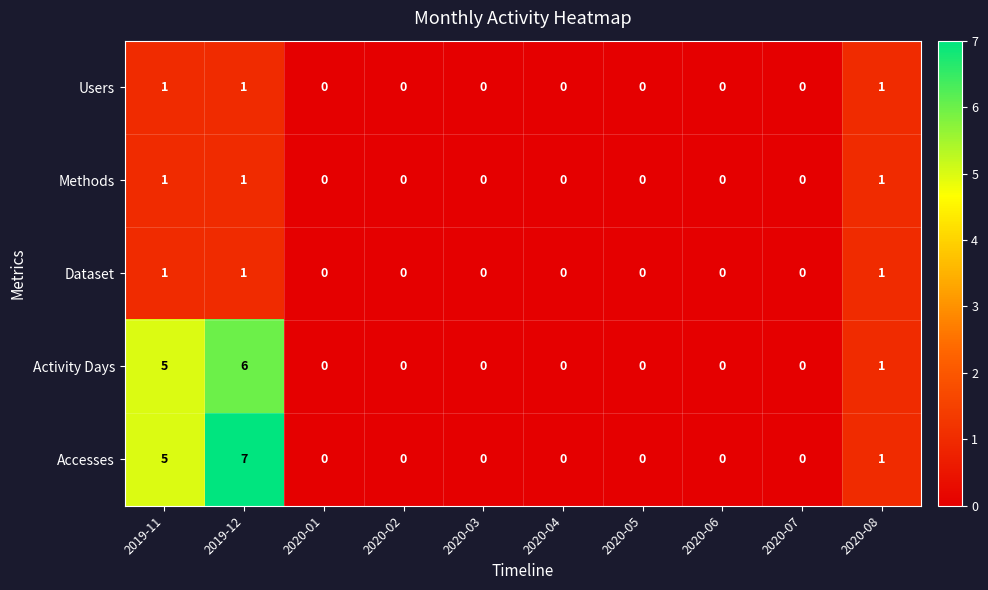

How many data points in Activity Days are above 0?

3